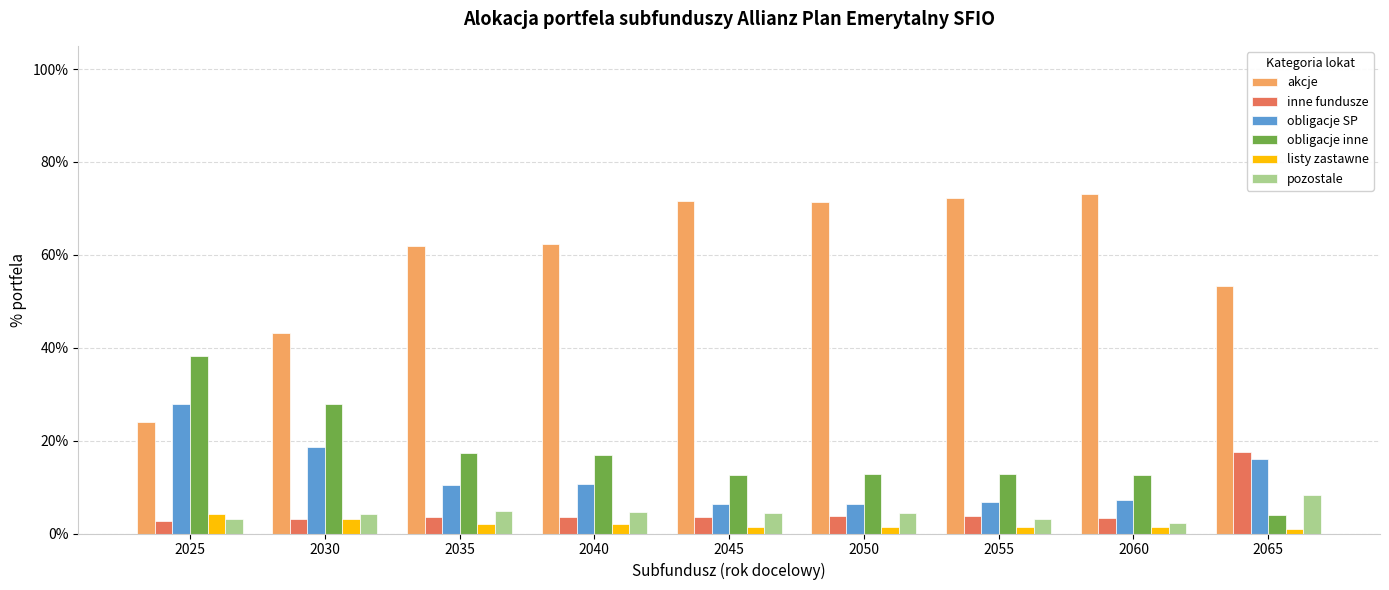

How many bars are there in each group?

6